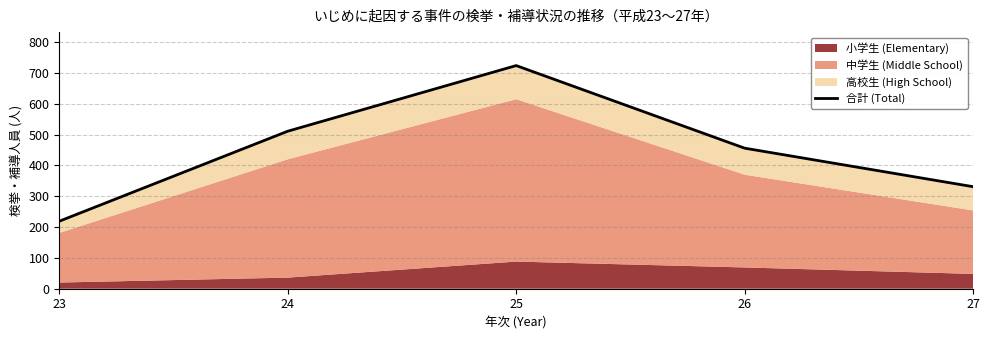

What is the difference between the second highest and minimum values?

292